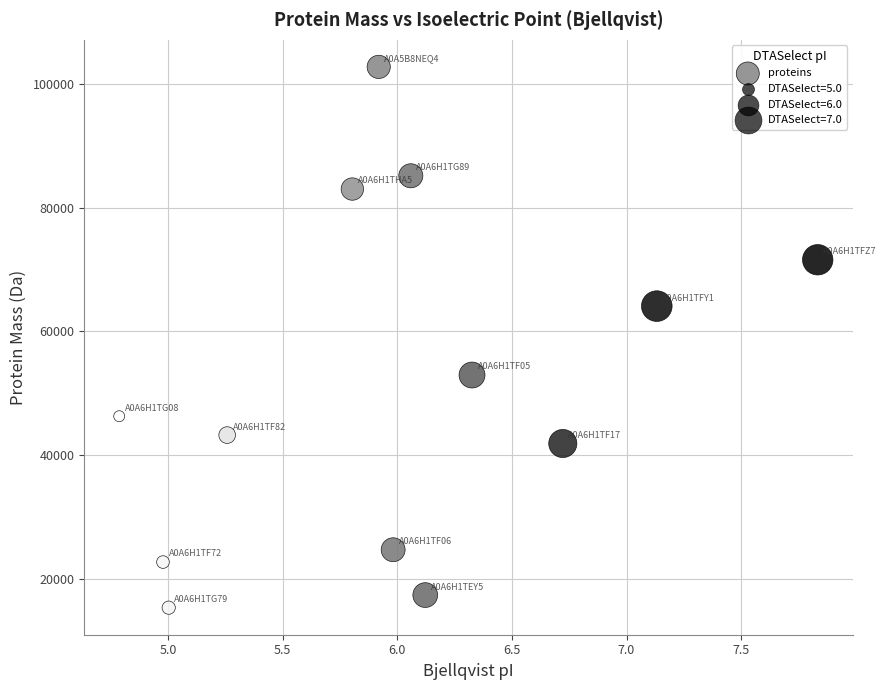

What is the range of Y values (max minus min)?

87445.6